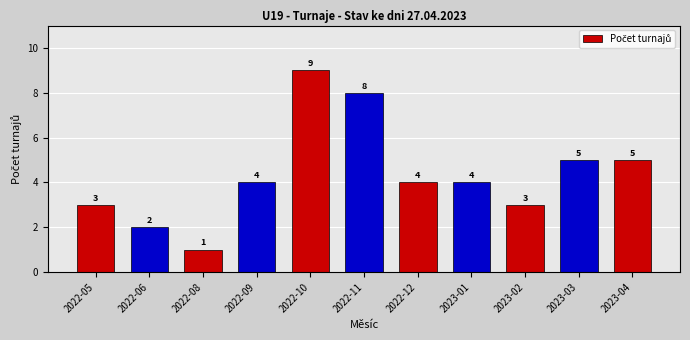

Is it true that the value at 2022-12 is 7?

False